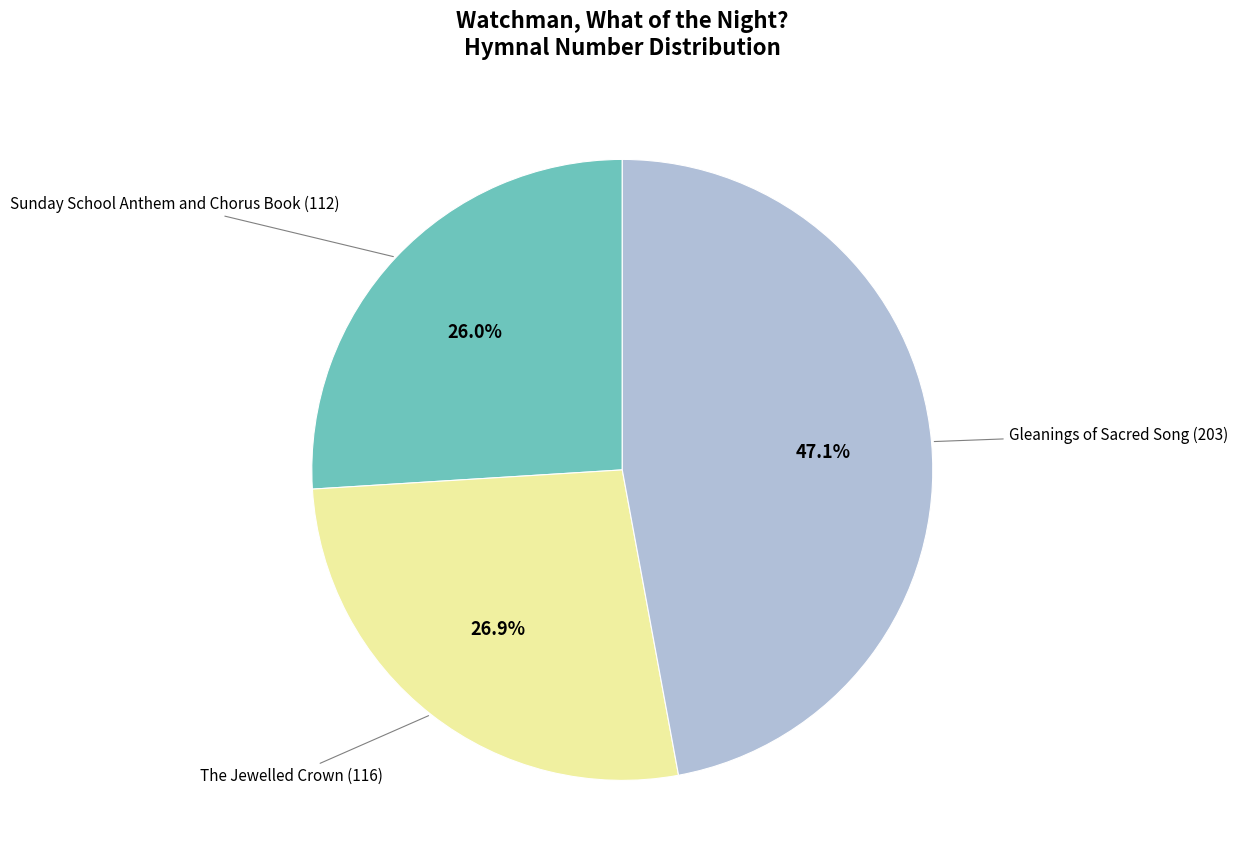

The Sunday School Anthem and Chorus Book (112) slice represents 26% of the pie. True or false?

True